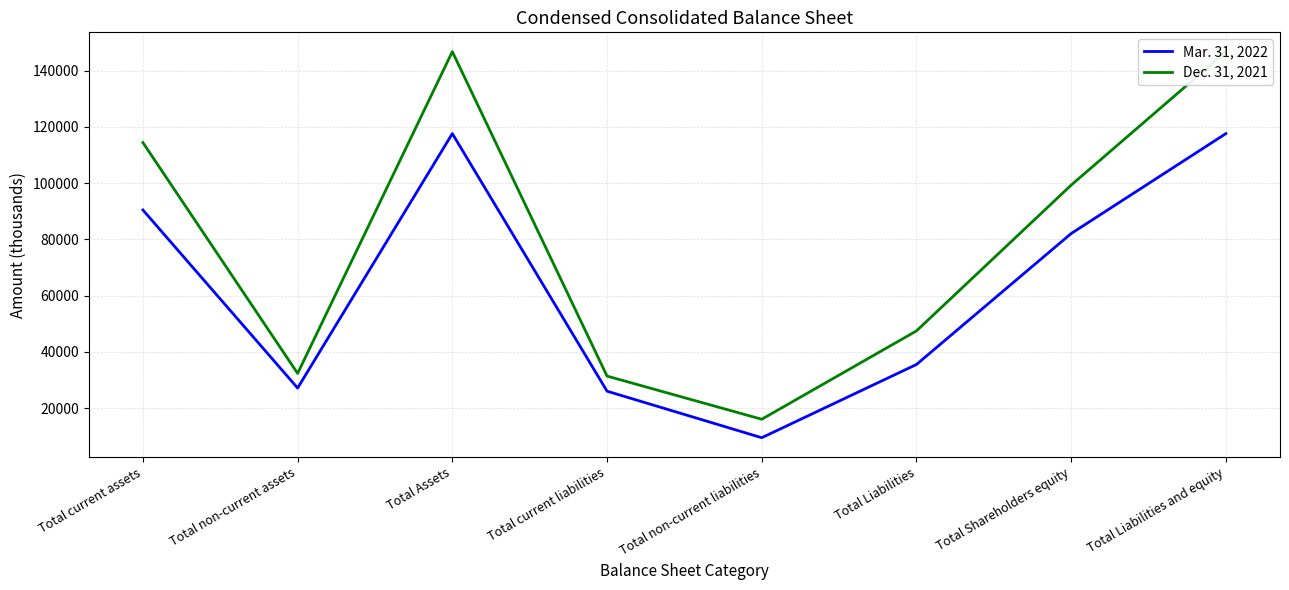

List the series in order of their peak value, highest first.

Dec. 31, 2021, Mar. 31, 2022